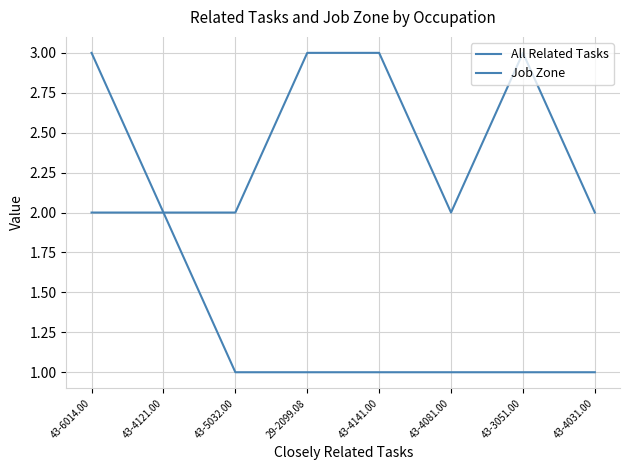

At how many categories does at least one series exceed 2?

4